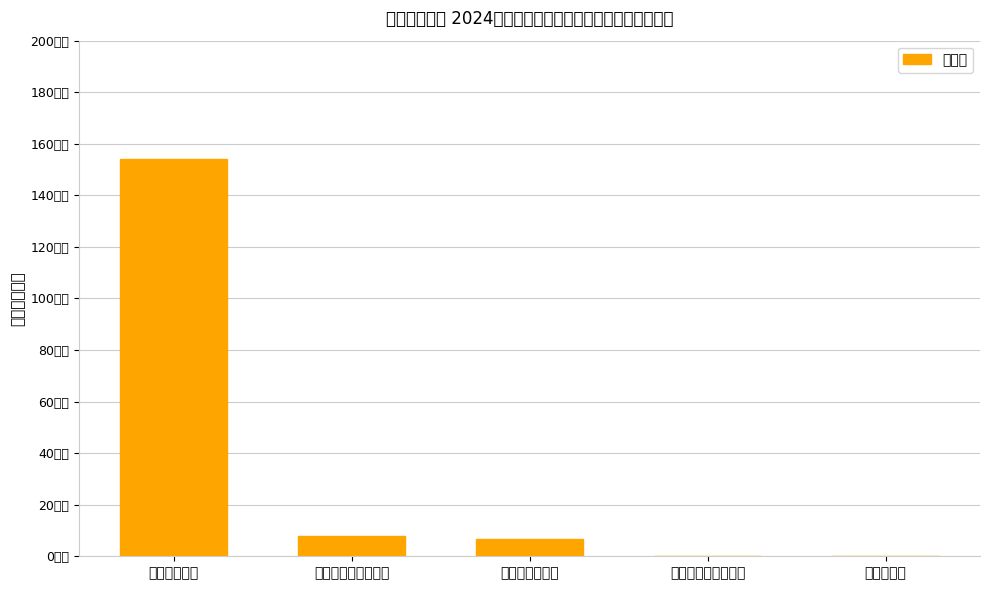

True or false: the data shows 2.9 at 商品和服务支出.

False